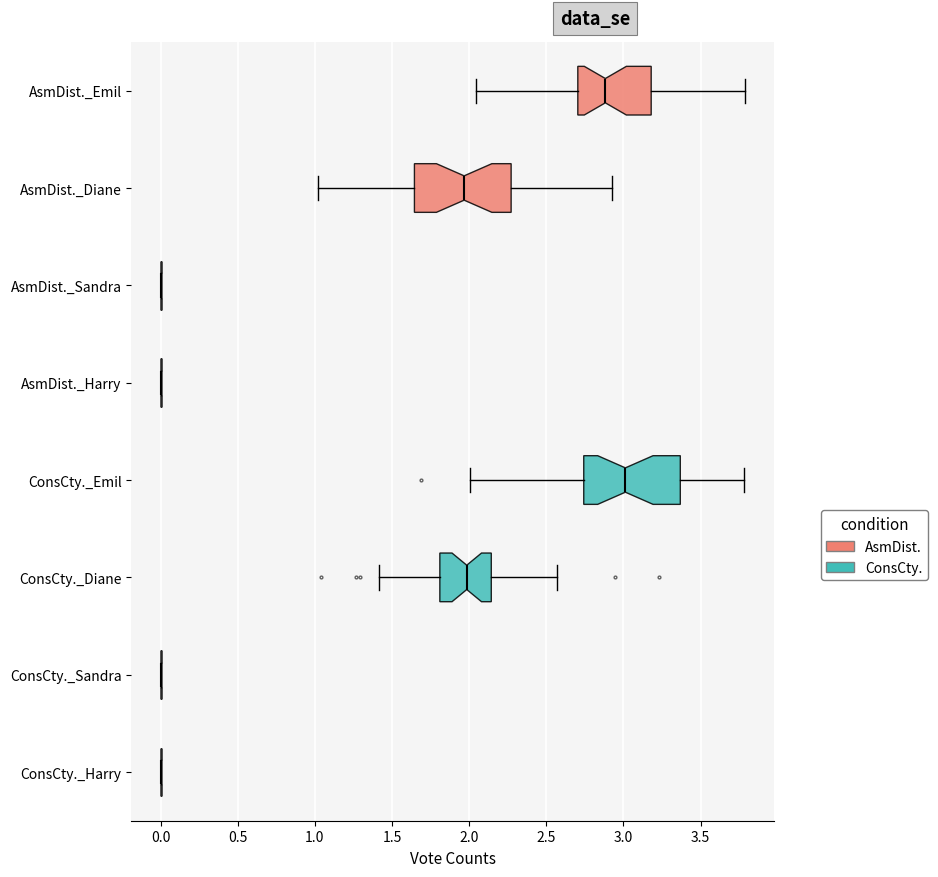

Reading bottom to top, transcribe this box plot: for each box, give where its median line is, the range the box spans, and where its two whiskers end, as read against the x-axis. The values are not printed on the chart, so give them approximately, as read against the axis.

ConsCty._Harry: box collapsed to a line at 0.00, whiskers 0.00 to 0.00
ConsCty._Sandra: box collapsed to a line at 0.00, whiskers 0.00 to 0.00
ConsCty._Diane: median 2.00, box 1.80 to 2.15, whiskers 1.40 to 2.55
ConsCty._Emil: median 3.00, box 2.75 to 3.35, whiskers 2.00 to 3.80
AsmDist._Harry: box collapsed to a line at 0.00, whiskers 0.00 to 0.00
AsmDist._Sandra: box collapsed to a line at 0.00, whiskers 0.00 to 0.00
AsmDist._Diane: median 1.95, box 1.65 to 2.25, whiskers 1.00 to 2.95
AsmDist._Emil: median 2.90, box 2.70 to 3.20, whiskers 2.05 to 3.80